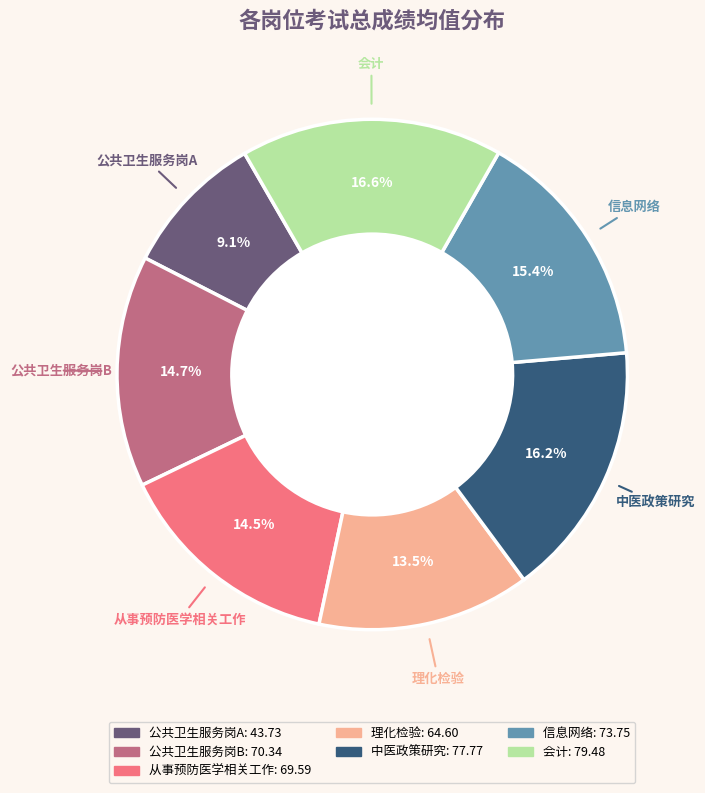

What is the ratio of the value at 会计 to the value at 公共卫生服务岗A?

1.8